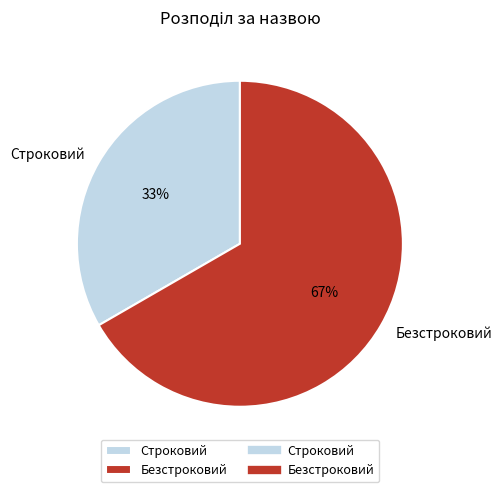

Count the number of slices in the pie.

2